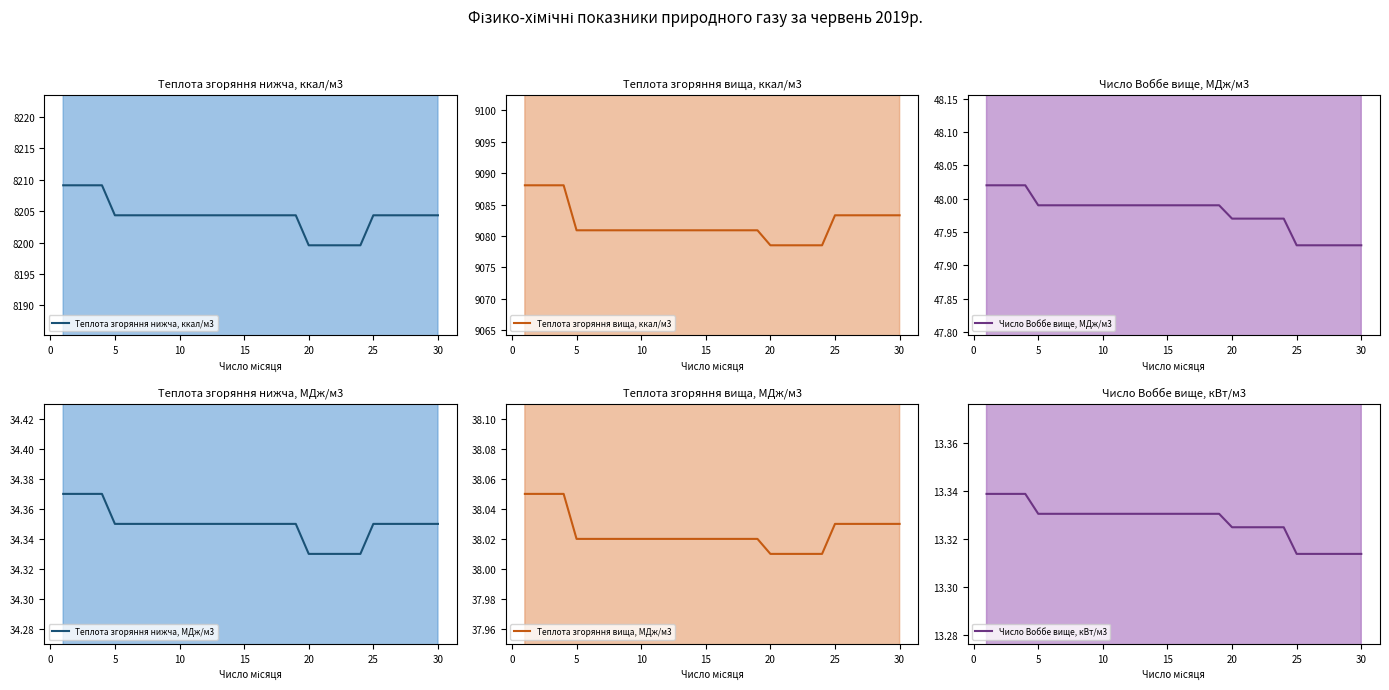

Reading left to right, what are all the values shown in this chart?

Теплота згоряння нижча, ккал/м3: 8209.1	8209.1	8209.1	8209.1	8204.4	8204.4	8204.4	8204.4	8204.4	8204.4	8204.4	8204.4	8204.4	8204.4	8204.4	8204.4	8204.4	8204.4	8204.4	8199.6	8199.6	8199.6	8199.6	8199.6	8204.4	8204.4	8204.4	8204.4	8204.4	8204.4
Теплота згоряння вища, ккал/м3: 9088.1	9088.1	9088.1	9088.1	9080.9	9080.9	9080.9	9080.9	9080.9	9080.9	9080.9	9080.9	9080.9	9080.9	9080.9	9080.9	9080.9	9080.9	9080.9	9078.5	9078.5	9078.5	9078.5	9078.5	9083.3	9083.3	9083.3	9083.3	9083.3	9083.3
Число Воббе вище, МДж/м3: 48.0	48.0	48.0	48.0	48.0	48.0	48.0	48.0	48.0	48.0	48.0	48.0	48.0	48.0	48.0	48.0	48.0	48.0	48.0	48.0	48.0	48.0	48.0	48.0	47.9	47.9	47.9	47.9	47.9	47.9
Теплота згоряння нижча, МДж/м3: 34.4	34.4	34.4	34.4	34.4	34.4	34.4	34.4	34.4	34.4	34.4	34.4	34.4	34.4	34.4	34.4	34.4	34.4	34.4	34.3	34.3	34.3	34.3	34.3	34.4	34.4	34.4	34.4	34.4	34.4
Теплота згоряння вища, МДж/м3: 38.0	38.0	38.0	38.0	38.0	38.0	38.0	38.0	38.0	38.0	38.0	38.0	38.0	38.0	38.0	38.0	38.0	38.0	38.0	38.0	38.0	38.0	38.0	38.0	38.0	38.0	38.0	38.0	38.0	38.0
Число Воббе вище, кВт/м3: 13.3	13.3	13.3	13.3	13.3	13.3	13.3	13.3	13.3	13.3	13.3	13.3	13.3	13.3	13.3	13.3	13.3	13.3	13.3	13.3	13.3	13.3	13.3	13.3	13.3	13.3	13.3	13.3	13.3	13.3